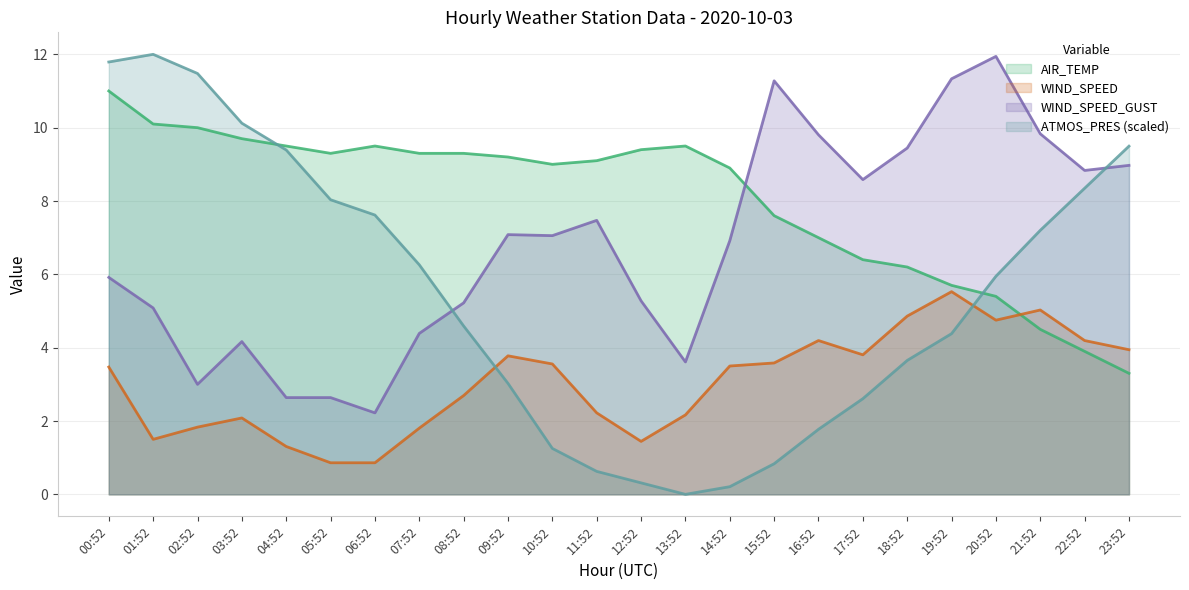

List the labels in order of WIND_SPEED_GUST value, largest first.

20:52, 19:52, 15:52, 21:52, 16:52, 18:52, 23:52, 22:52, 17:52, 11:52, 09:52, 10:52, 14:52, 00:52, 12:52, 08:52, 01:52, 07:52, 03:52, 13:52, 02:52, 04:52, 05:52, 06:52